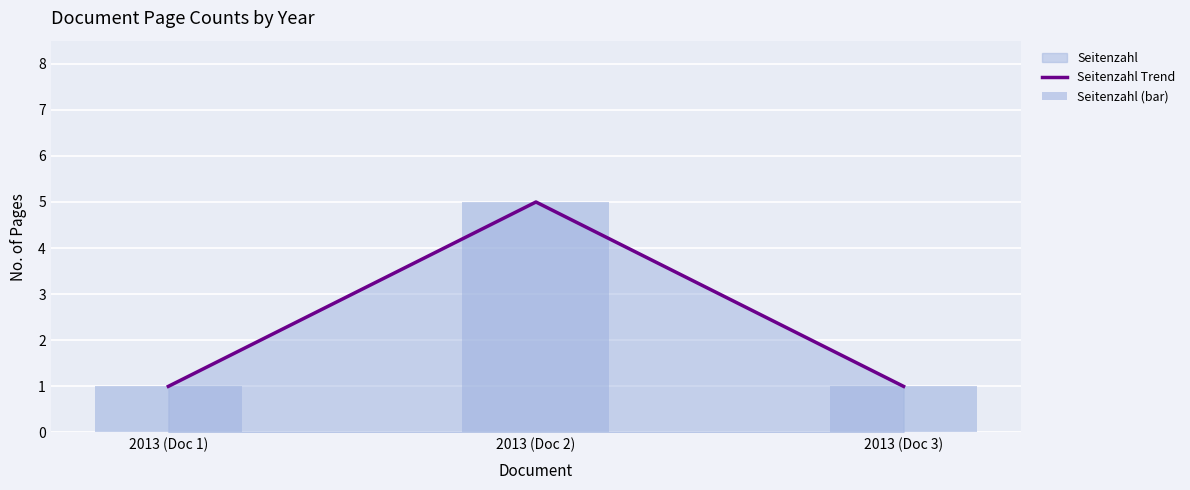

The value of Seitenzahl (bar) at 2013 (Doc 2) is 5. True or false?

True